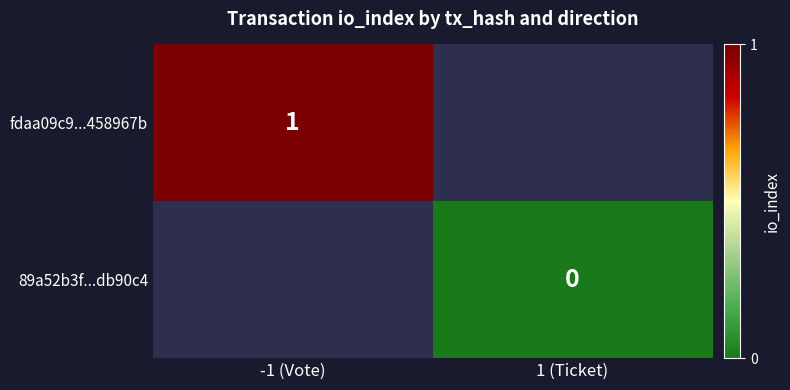

At how many categories does at least one series exceed 0?

1